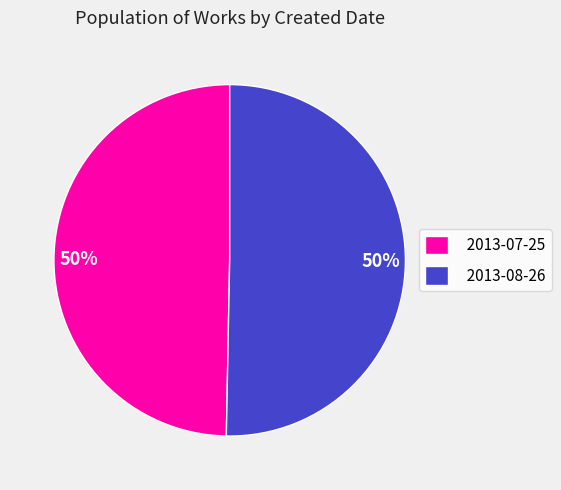

Combined, do 2013-07-25 and 2013-08-26 account for over 50%?

Yes